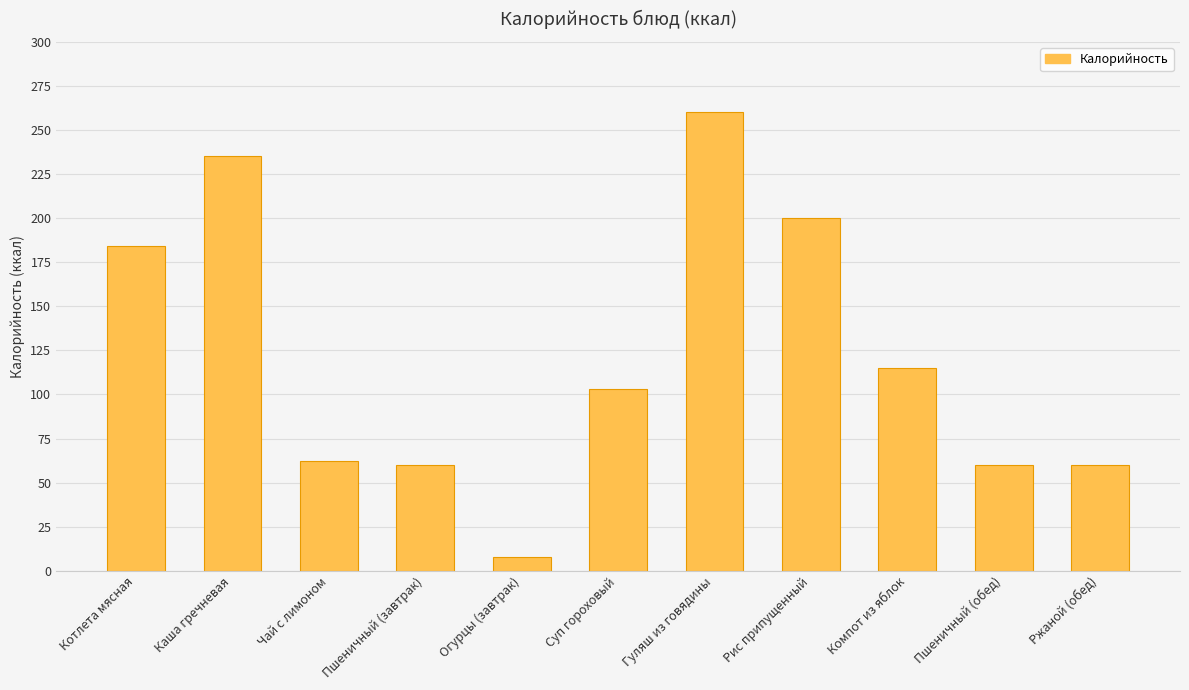

At which category does the chart reach its minimum across all series?

Огурцы (завтрак)